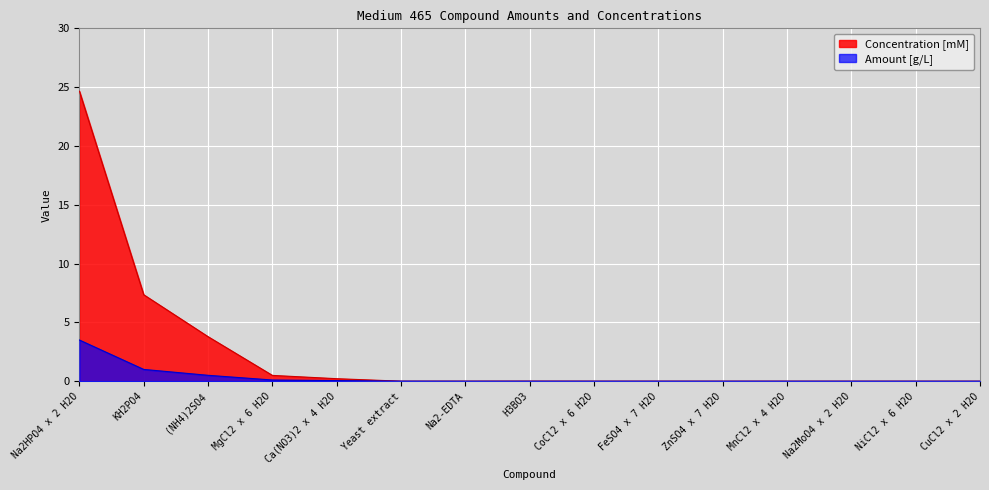

Between ZnSO4 x 7 H2O and CuCl2 x 2 H2O, which series saw the biggest shift?

Concentration [mM]